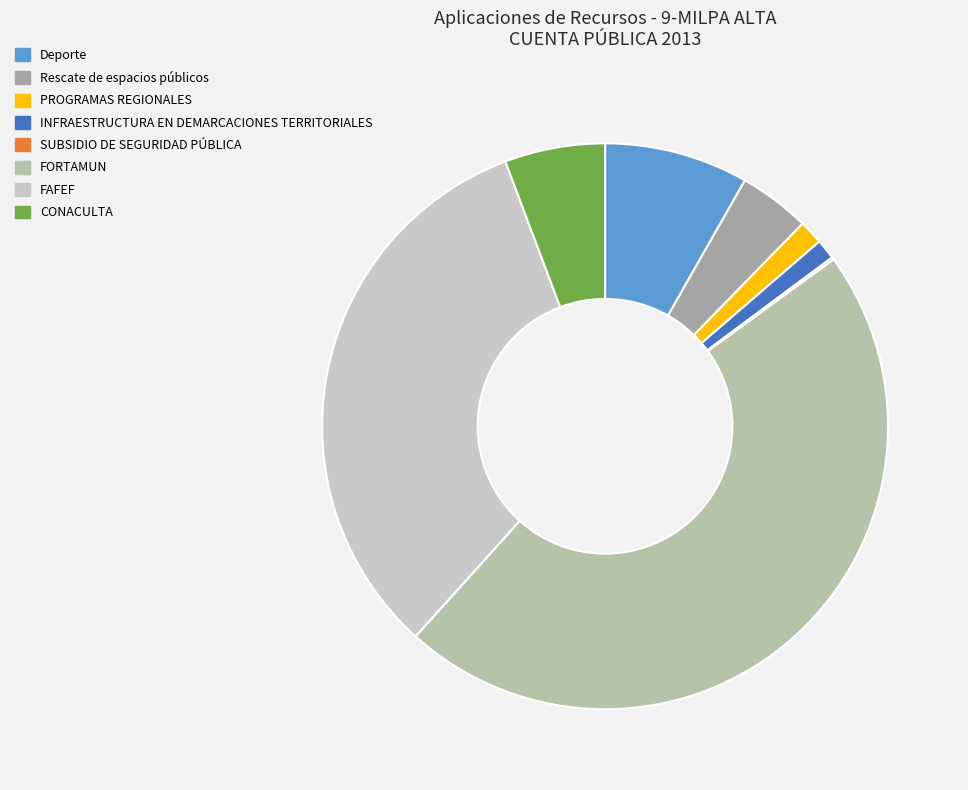

Is it true that PROGRAMAS REGIONALES is 9% of the pie?

False